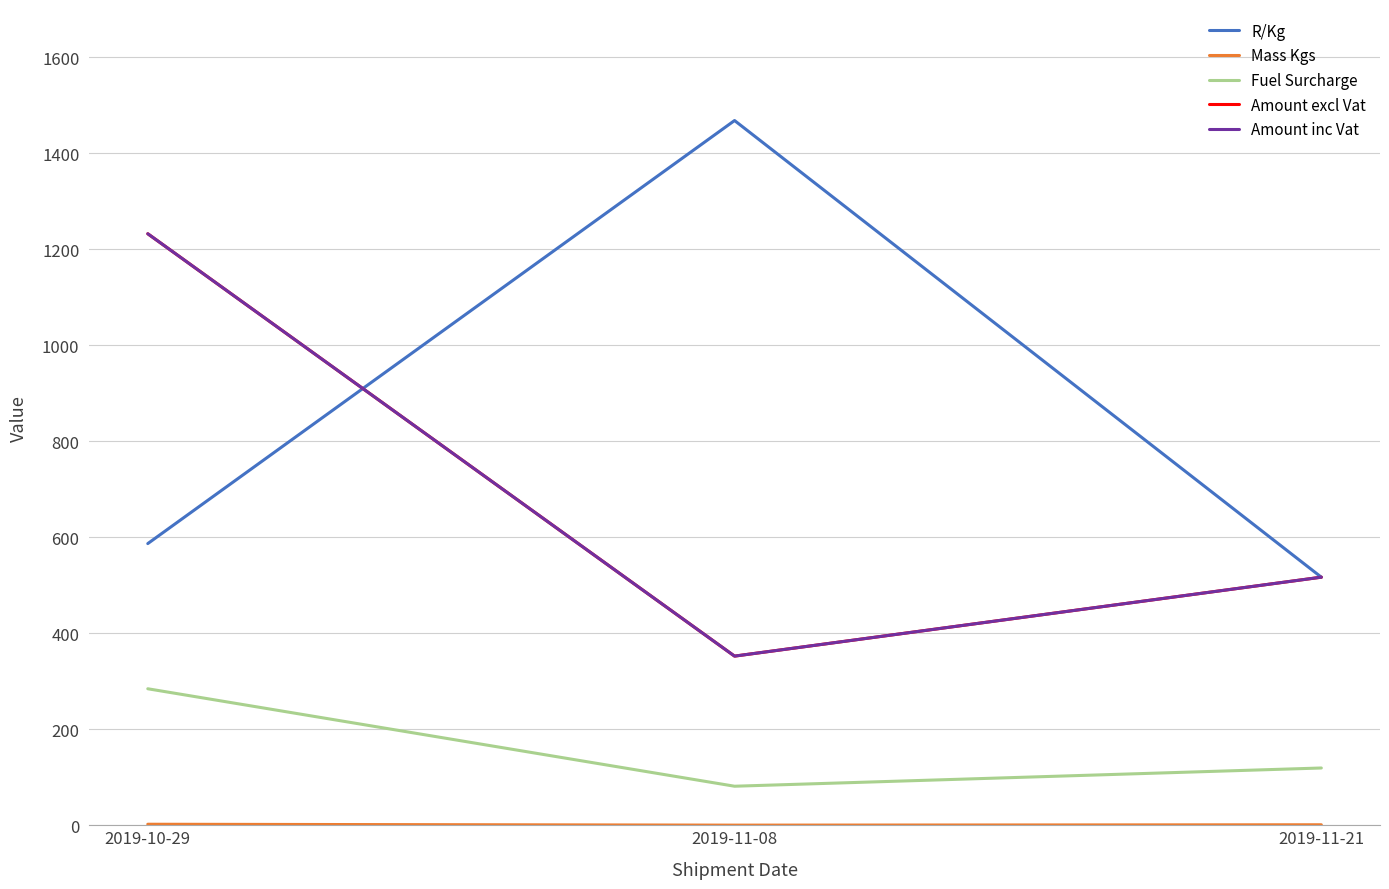

Does the chart have visible grid lines?

Yes